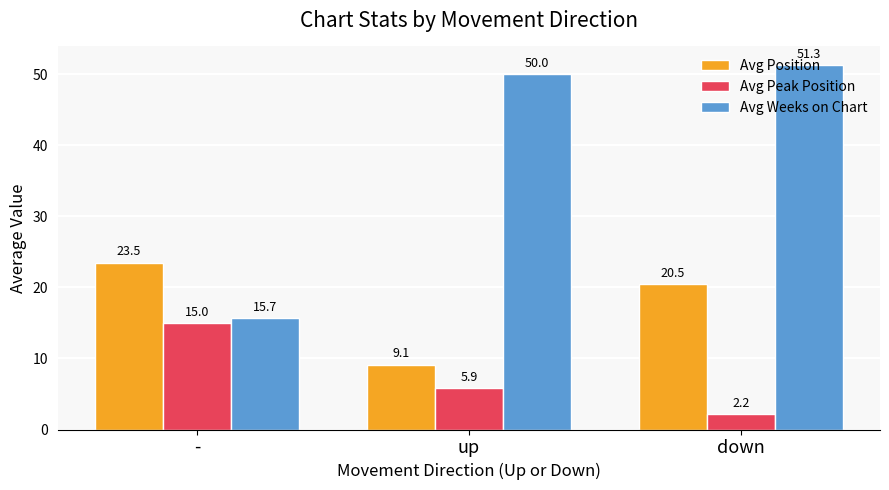

What is the smallest value displayed?

2.2